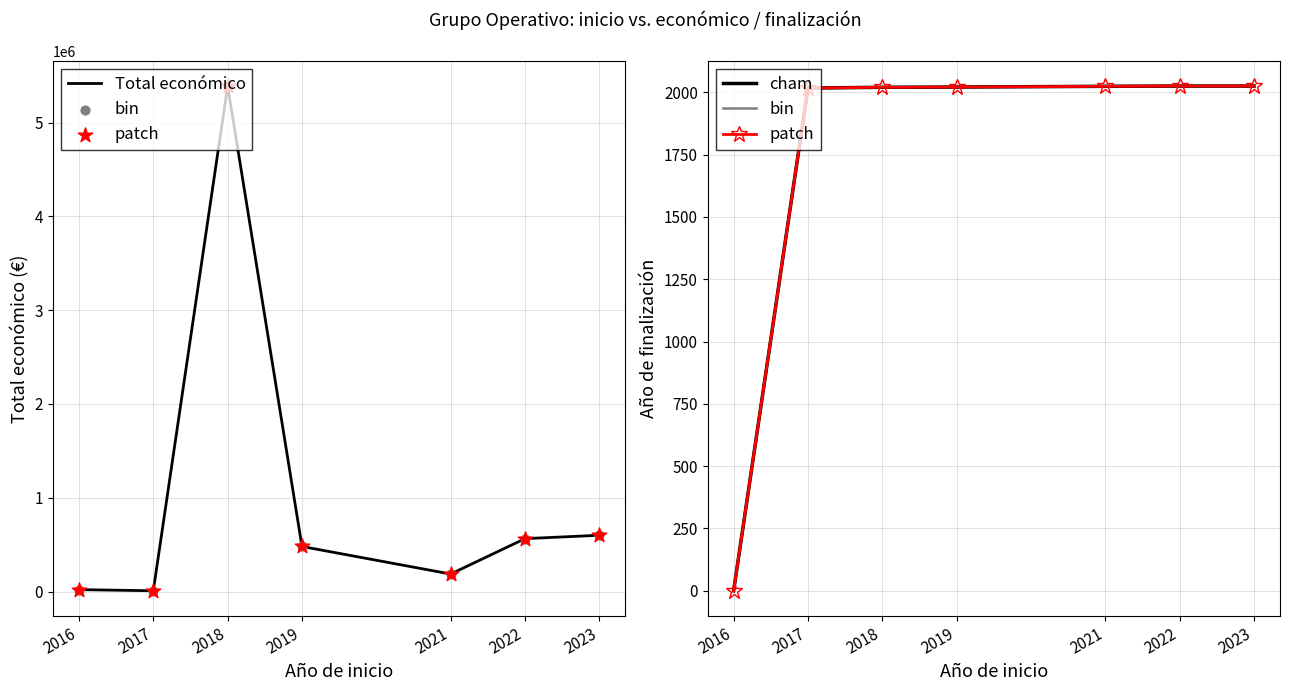

At how many categories does at least one series exceed 4105956?

1